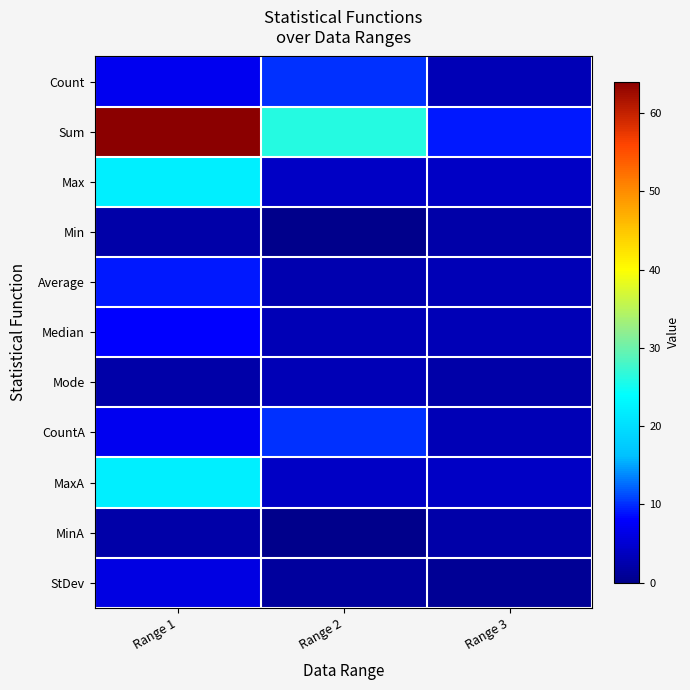

At which category does the chart reach its peak across all series?

Range 1